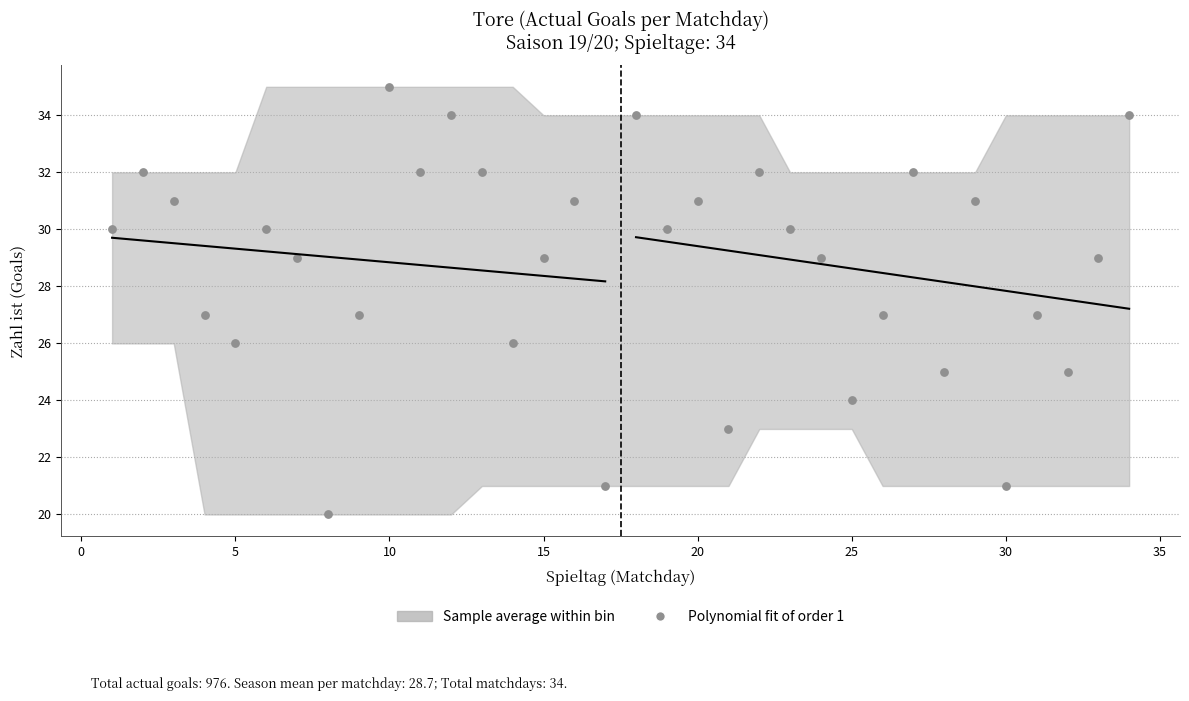

What is the range of Y values (max minus min)?

15